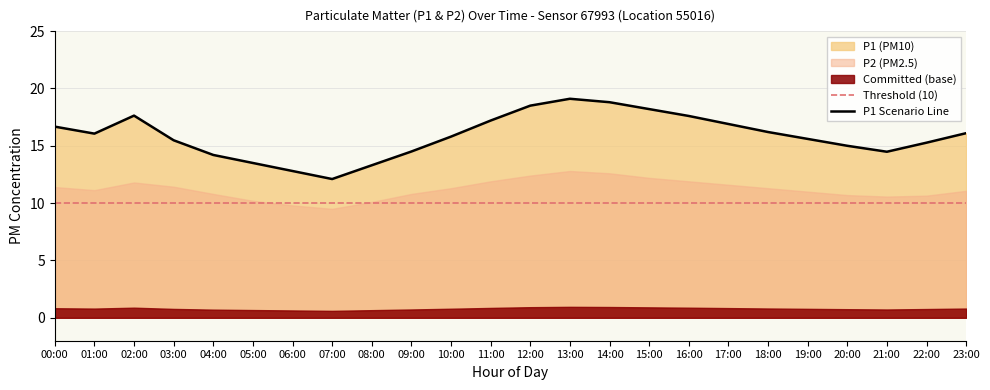

The chart shows a value of 20.9 at 20:00. True or false?

False